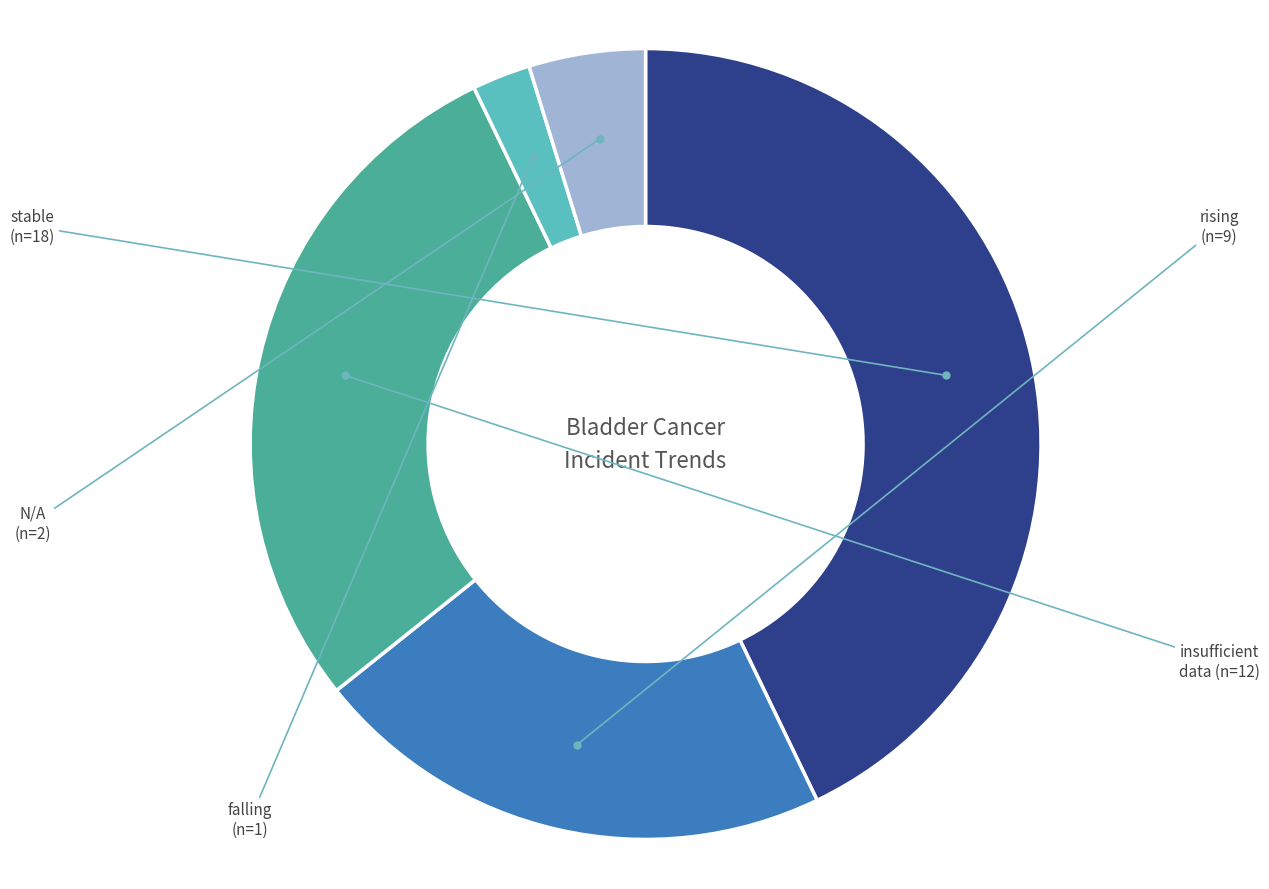

Is there a majority slice in this chart?

No